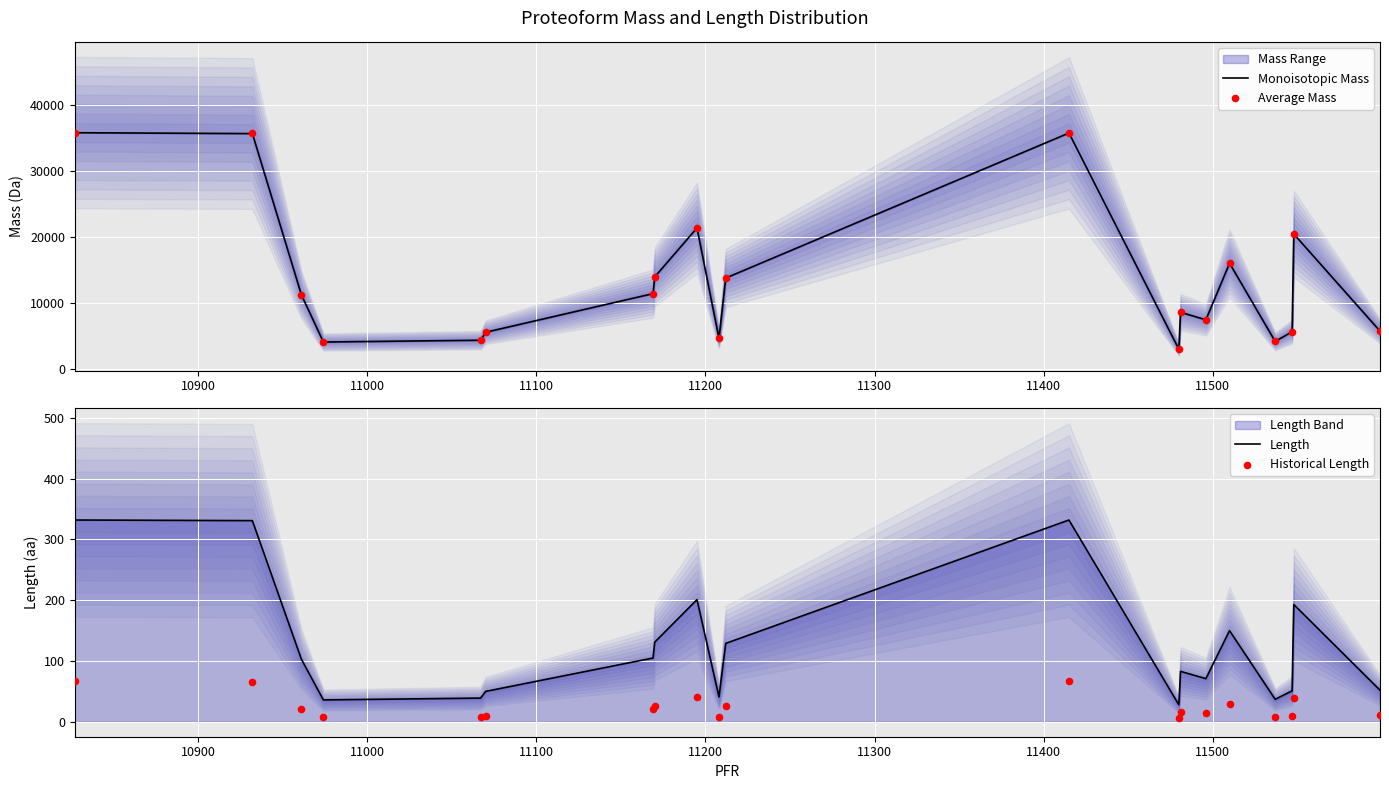

Which series contains the highest Y value?

Average Mass